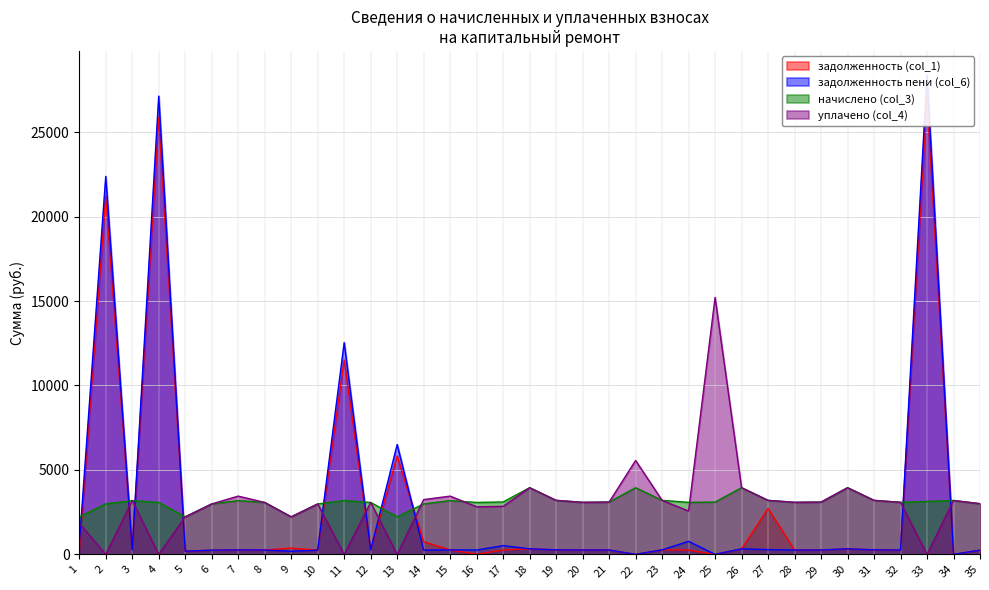

At how many categories does at least one series exceed 11122?

5